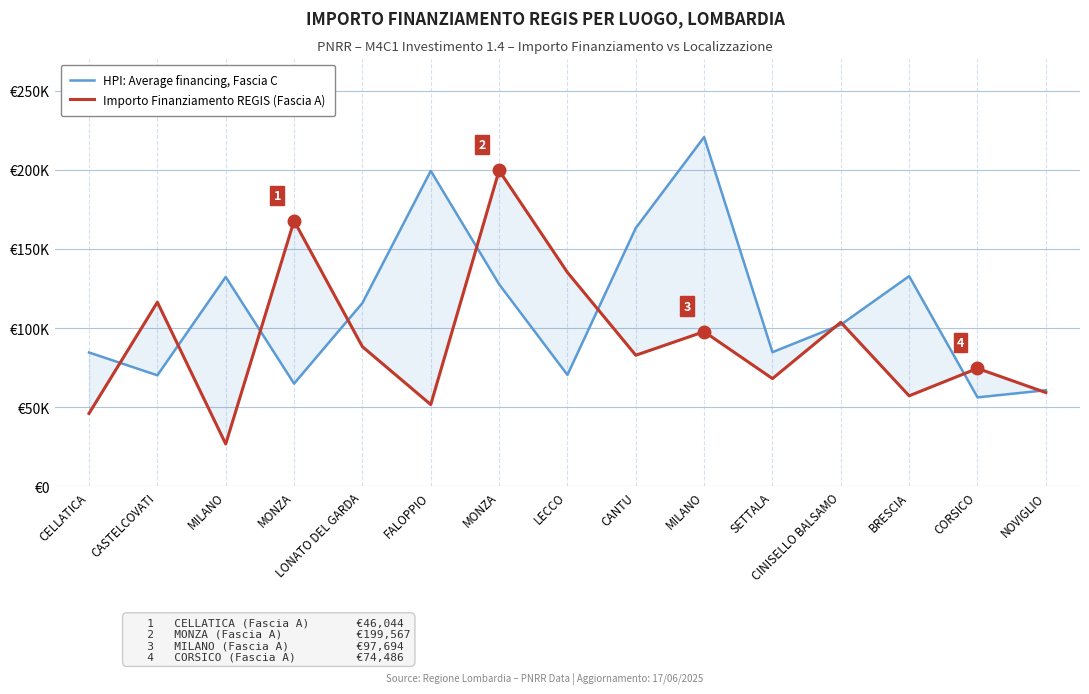

Which has a higher value, CASTELCOVATI or MILANO?

MILANO